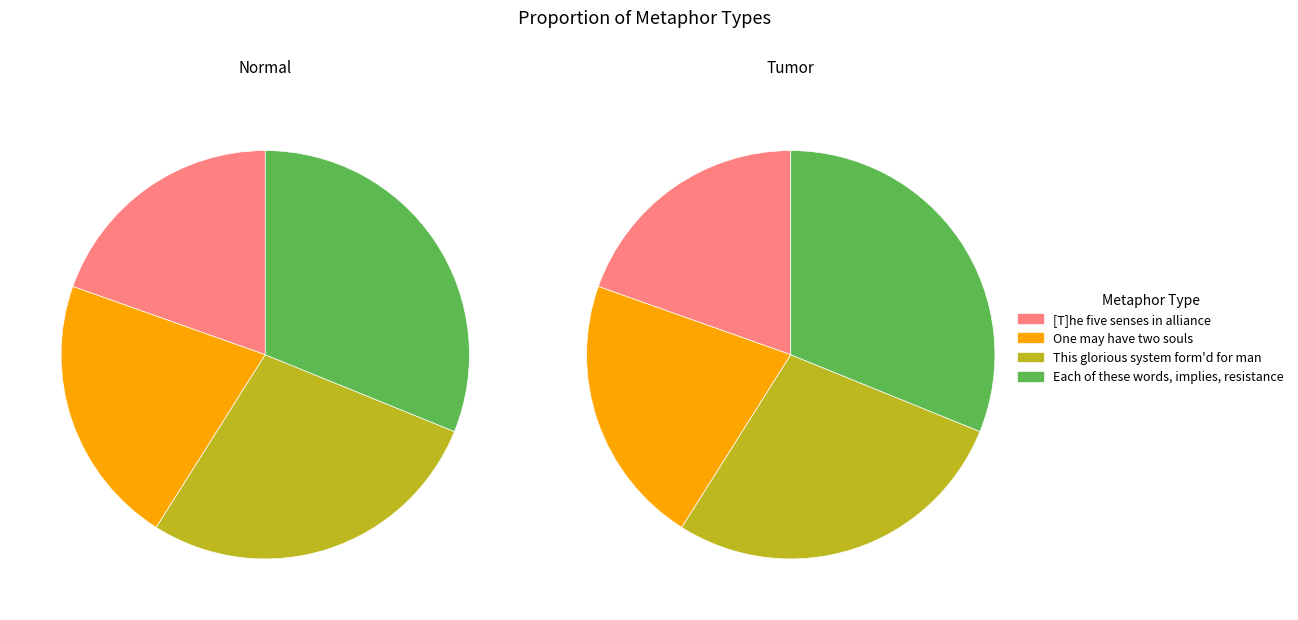

Does One may have two souls represent more than half of the total?

No